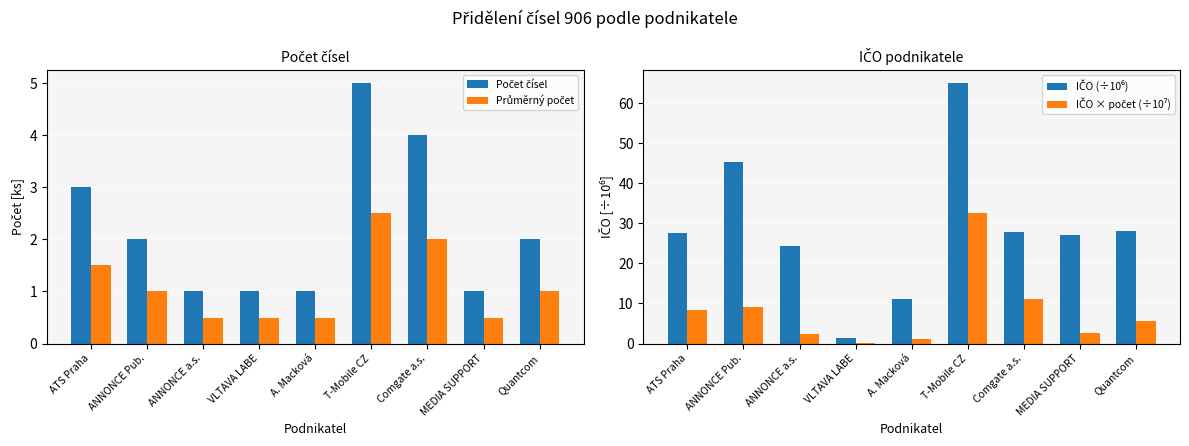

Which has a higher value, VLTAVA LABE or ANNONCE Pub.?

ANNONCE Pub.